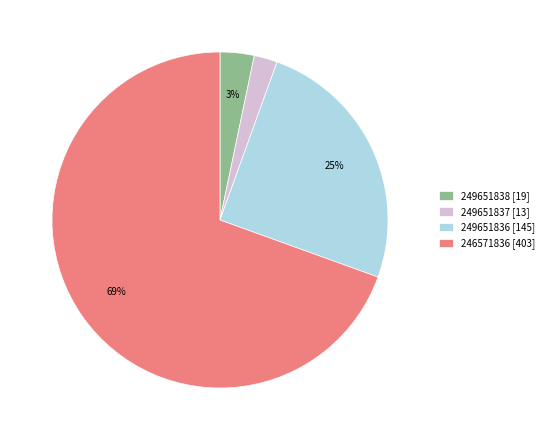

What is the smallest slice in the pie chart?

249651837